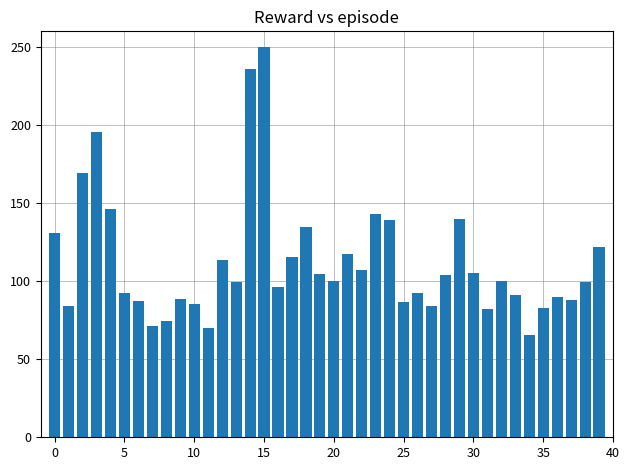

What is the difference between the second highest and second lowest values?

165.6